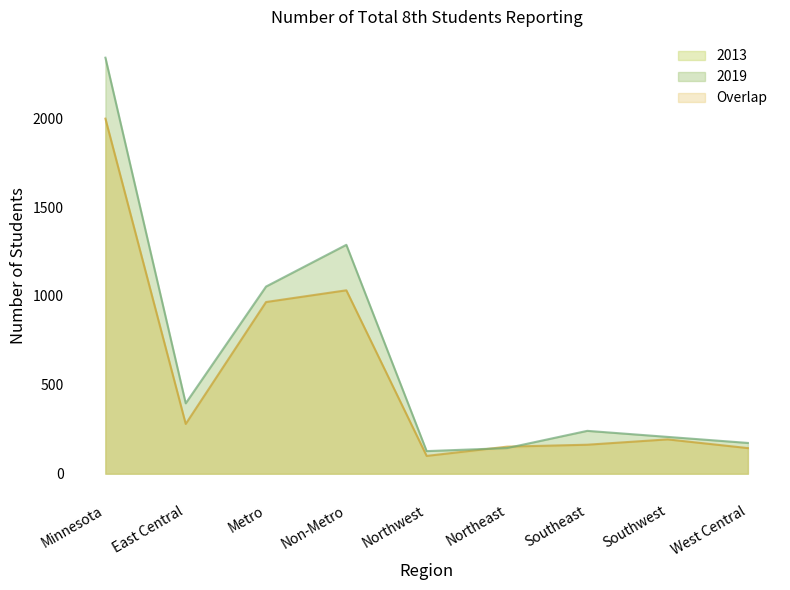

Where does the 2019 series first go above 241?

Minnesota